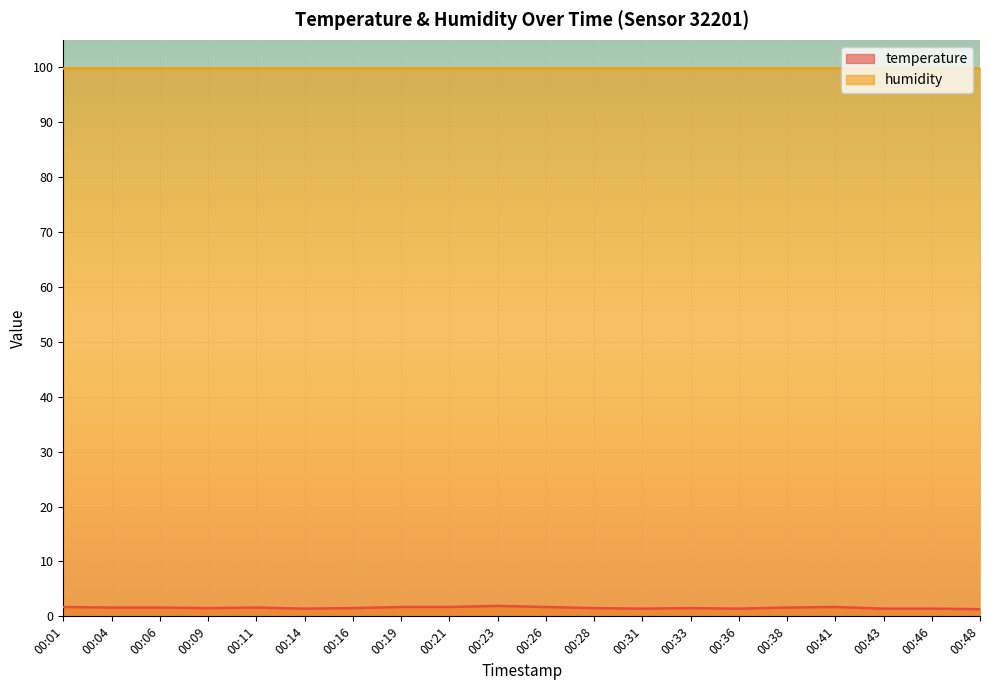

What is the change in value from 00:36 to 00:38?

+0.2